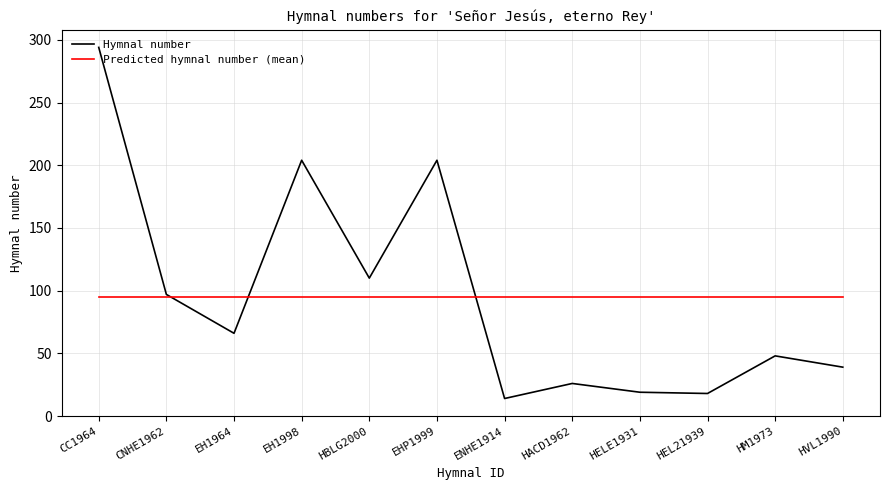

What position from the right is EHP1999?

7